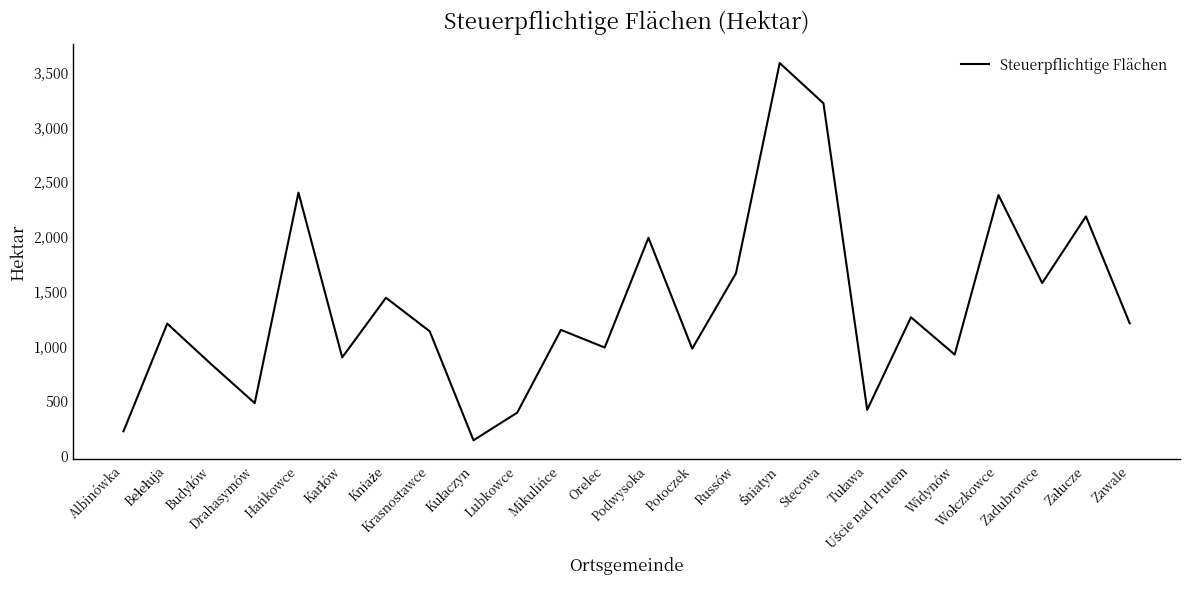

What is the greatest value displayed?

3578